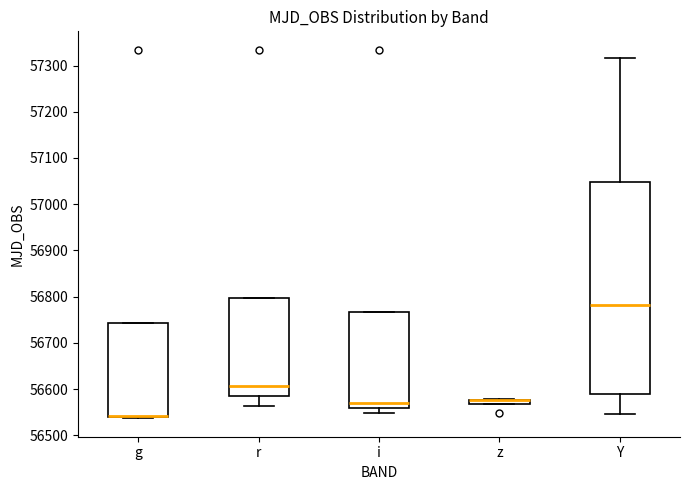

Where is the lower edge of the box for g on the y-axis? The values are not printed on the chart, so give them approximately, as read against the axis.

56540